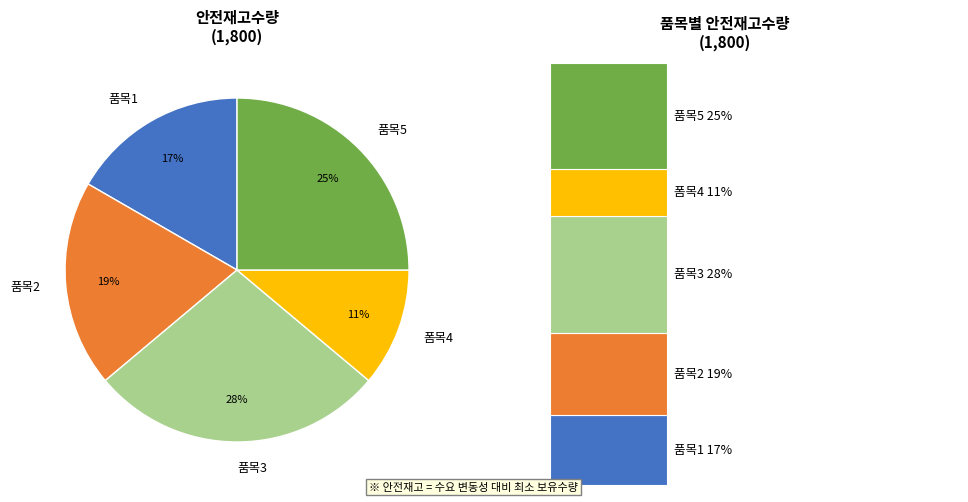

What is the change in value from 폼목4 to 품목5?

+250